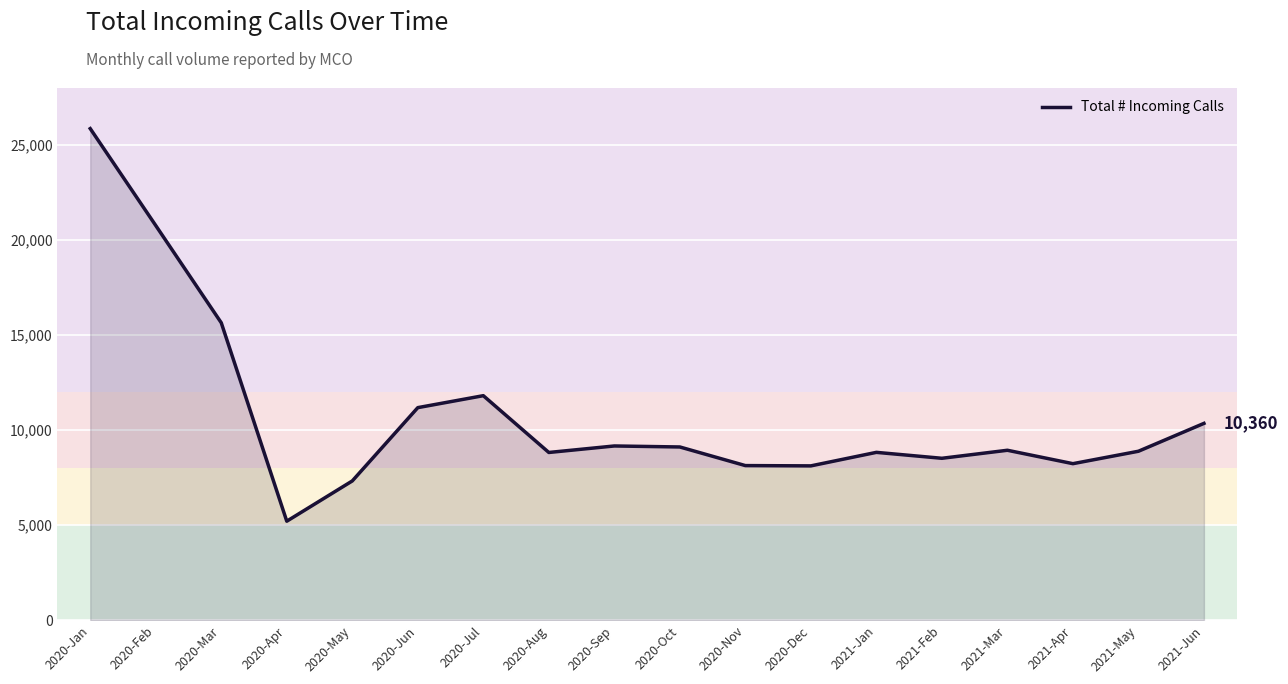

What is the sum of all values?

195021